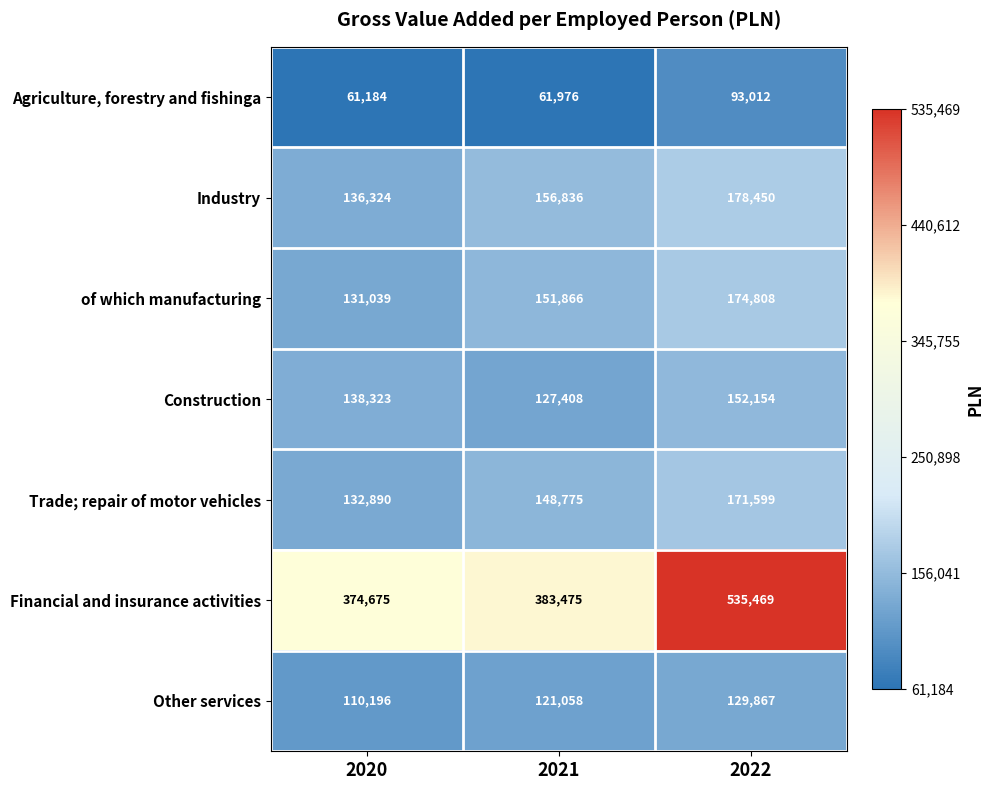

What is the approximate value of Construction at 2021, to the nearest 100?

127400